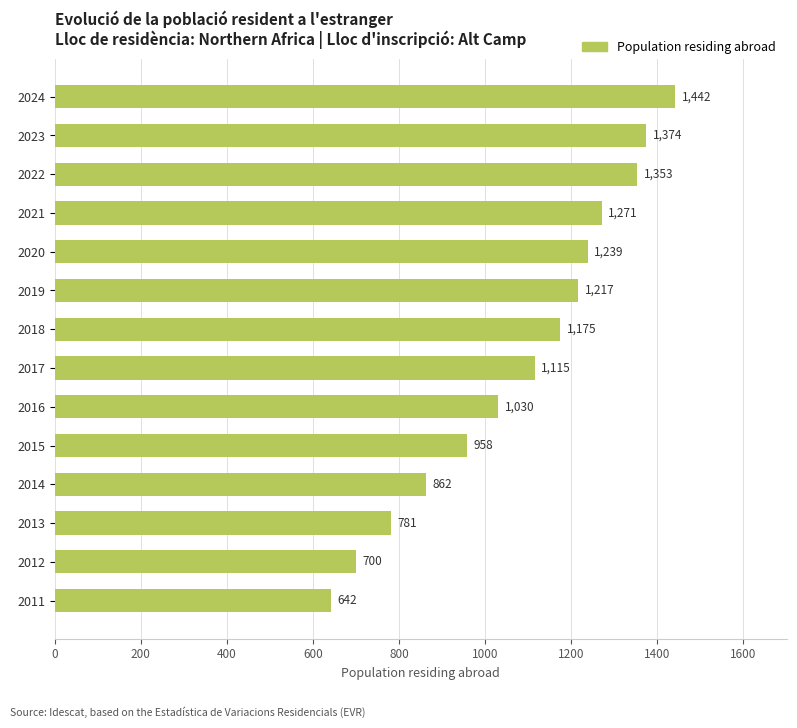

At which label is the value closest to 1042?

2016